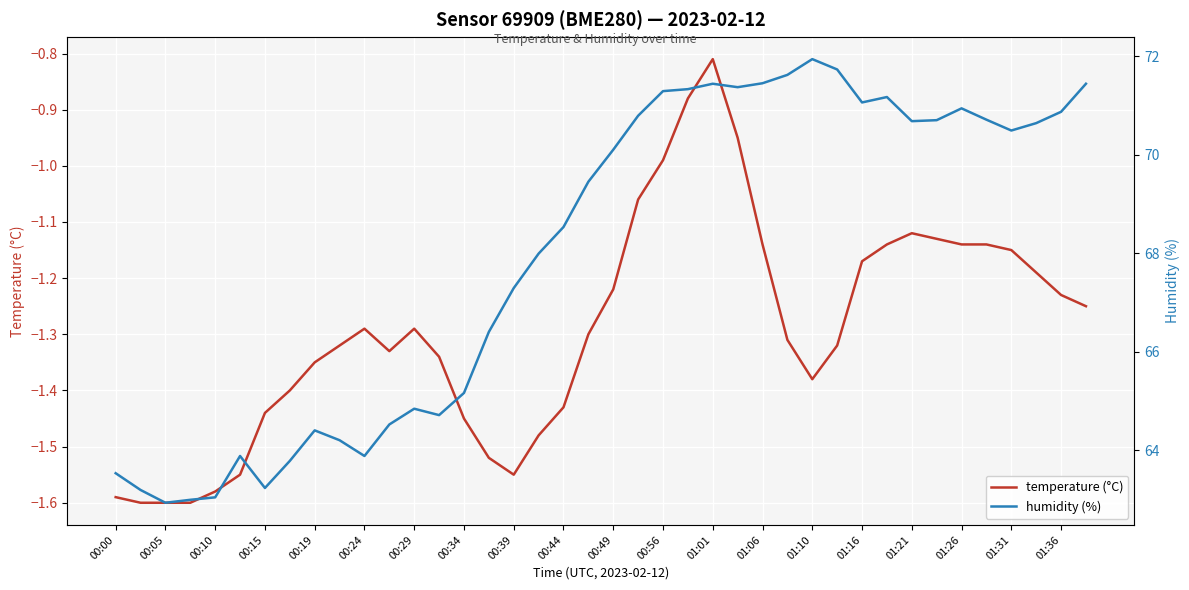

The temperature (°C) series shows -0.4 at 00:05. True or false?

False